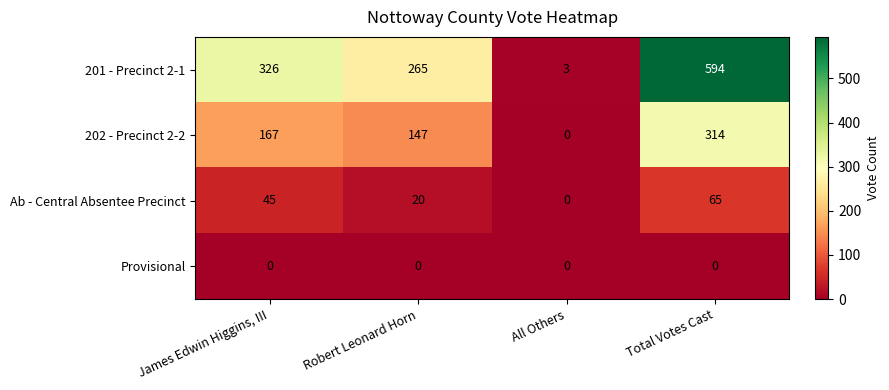

True or false: 201 - Precinct 2-1 has a value of 467 at Robert Leonard Horn.

False